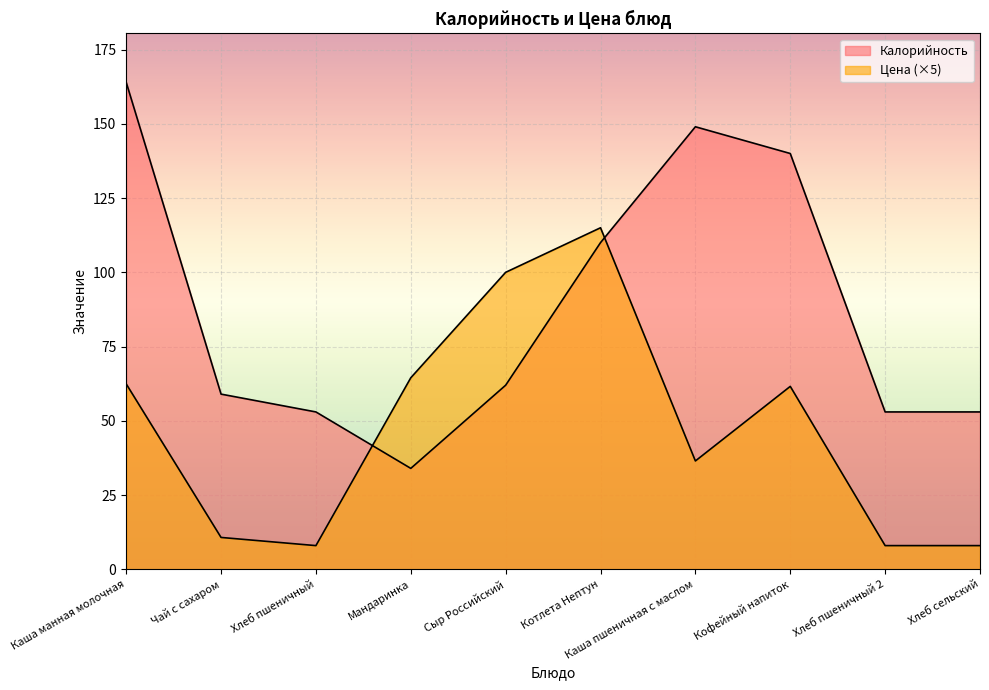

How many data points in Калорийность are less than 62?

5